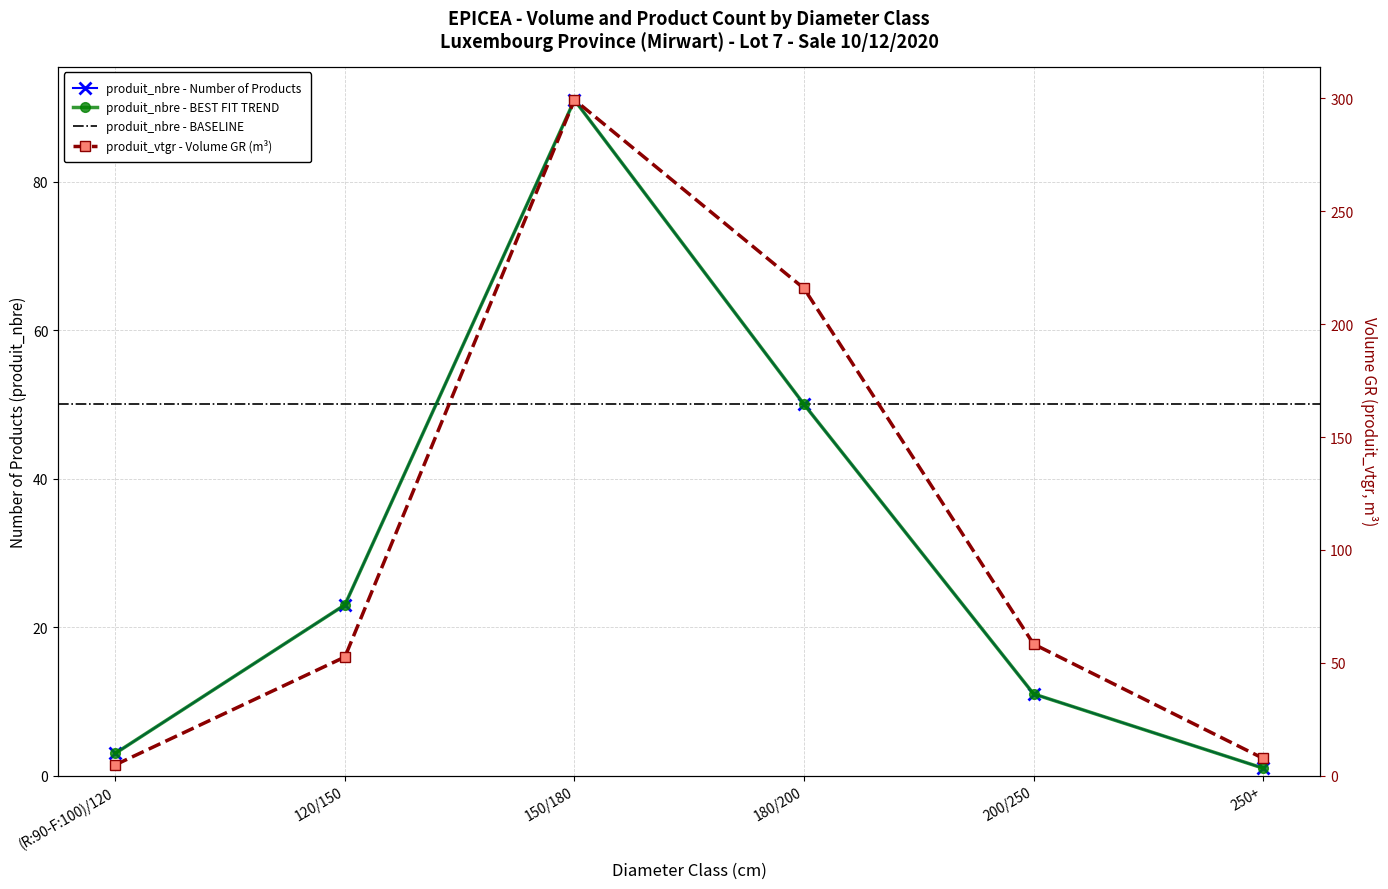

What is the label of the 5th point from the right?

120/150